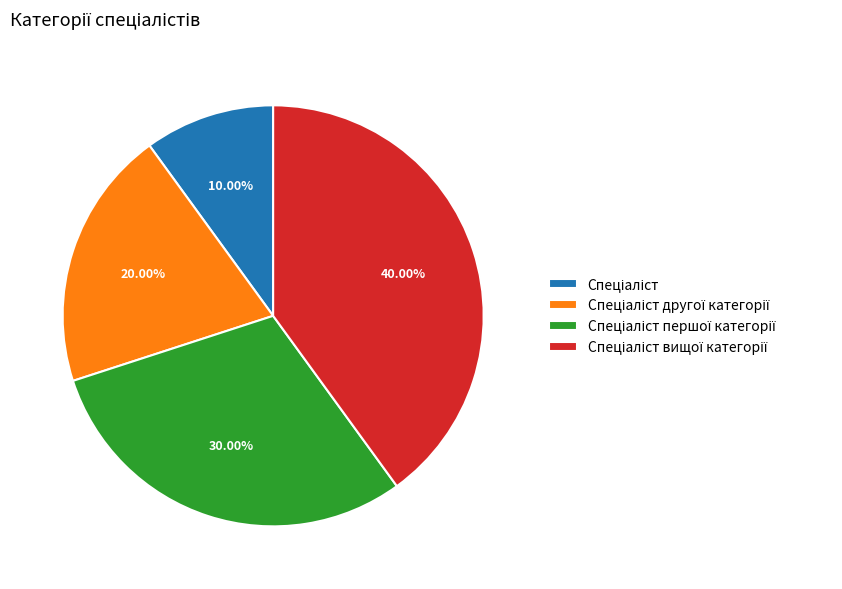

Does any single category account for the majority?

No